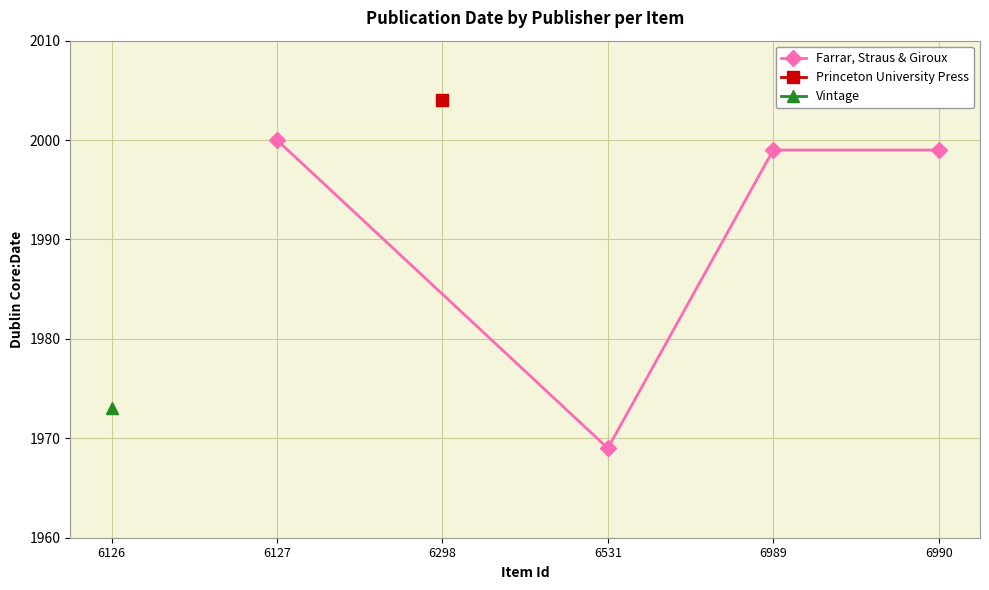

In Farrar, Straus & Giroux, how many points are lower than both neighbors (excluding endpoints)?

1